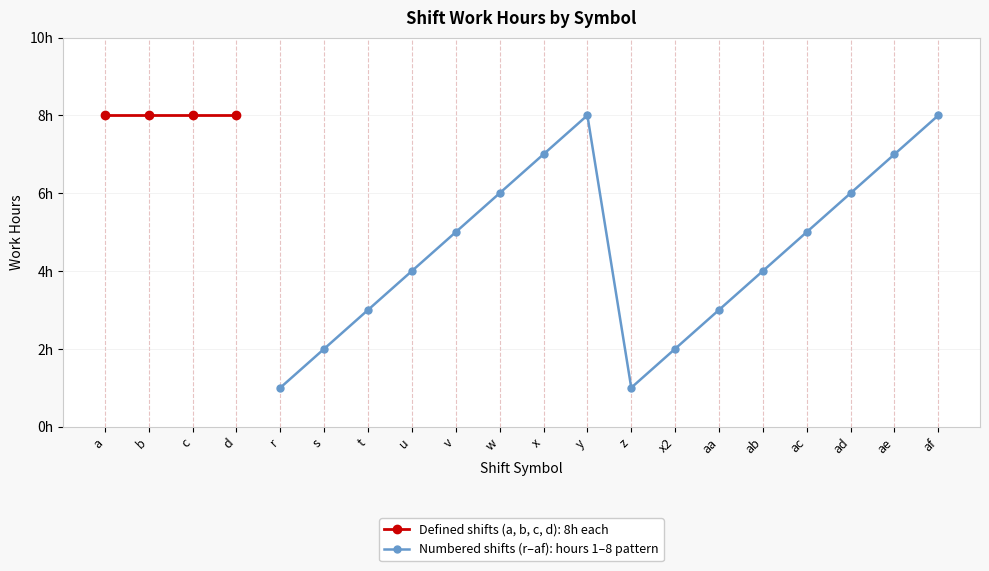

Which has a higher value, r or s?

s